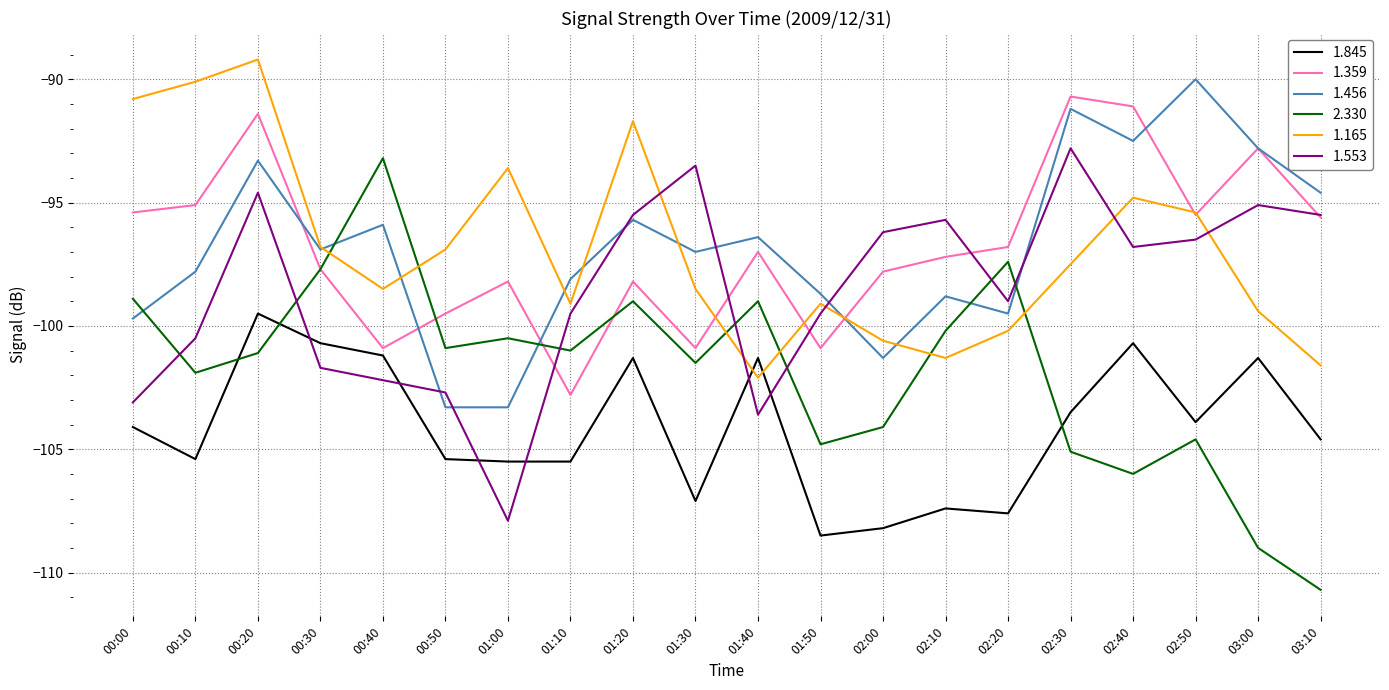

Which category has the highest value in the 1.165 series?

00:20